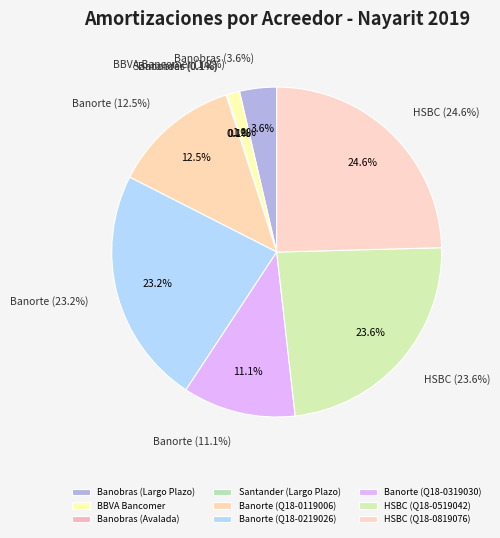

How many segments does this pie chart have?

9